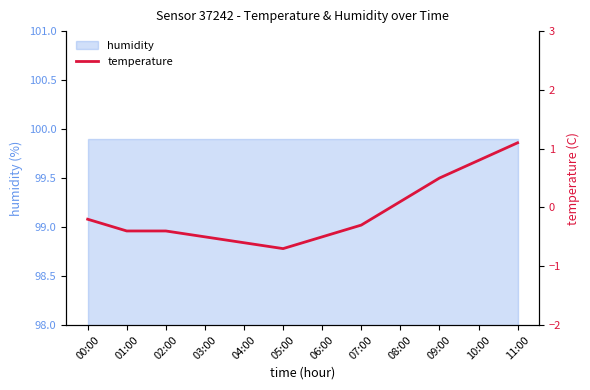

What is the value of the 6th point from the left?

-0.7